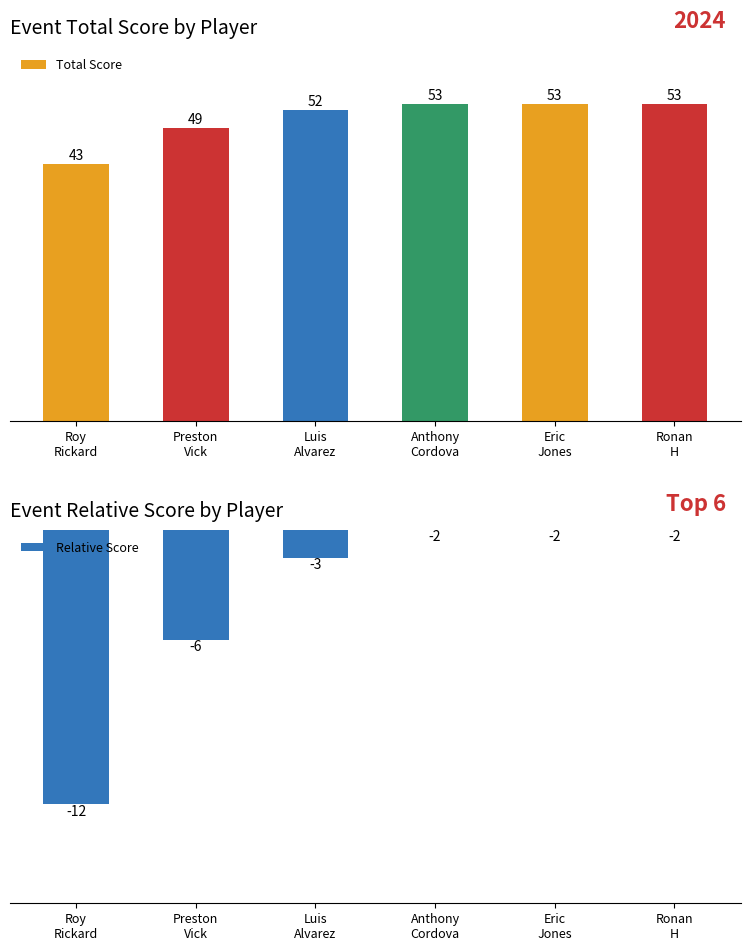

Between Preston
Vick and Eric
Jones, which series saw the biggest shift?

Total Score